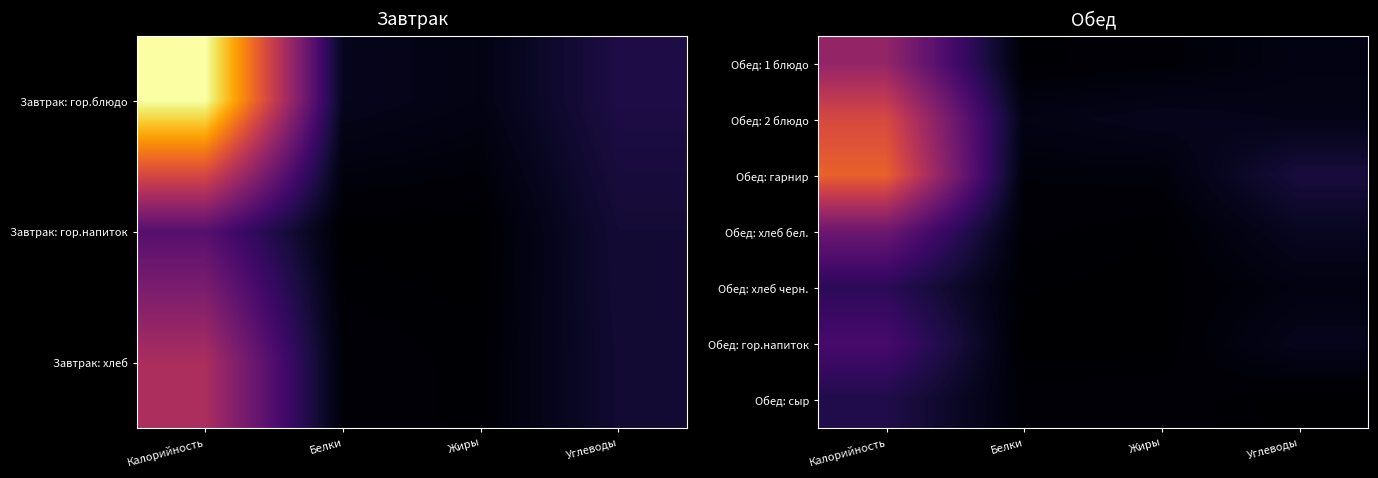

Reading left to right, extract all data points from this chart.

Обед: 1 блюдо: Калорийность=135.6	Белки=2.0	Жиры=4.1	Углеводы=11.2
Обед: 2 блюдо: Калорийность=196.3	Белки=12.3	Жиры=17.2	Углеводы=14.1
Обед: гарнир: Калорийность=220.0	Белки=5.6	Жиры=6.4	Углеводы=36.0
Обед: хлеб бел.: Калорийность=103.6	Белки=3.1	Жиры=1.2	Углеводы=20.0
Обед: хлеб черн.: Калорийность=51.8	Белки=1.5	Жиры=0.6	Углеводы=10.0
Обед: гор.напиток: Калорийность=73.2	Белки=0.2	Жиры=0.6	Углеводы=16.7
Обед: сыр: Калорийность=42.8	Белки=3.7	Жиры=4.3	Углеводы=0.0